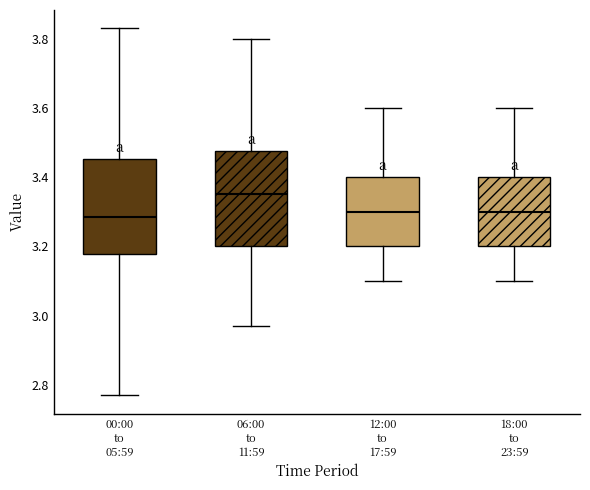

Reading left to right, read every box against the y-axis: the position of its median line, the range the box covers, and the ends of its whiskers. The values are not printed on the chart, so give them approximately, as read against the axis.

00:00 to 05:59: median 3.28, box 3.18 to 3.46, whiskers 2.78 to 3.84
06:00 to 11:59: median 3.36, box 3.20 to 3.48, whiskers 2.98 to 3.80
12:00 to 17:59: median 3.30, box 3.20 to 3.40, whiskers 3.10 to 3.60
18:00 to 23:59: median 3.30, box 3.20 to 3.40, whiskers 3.10 to 3.60